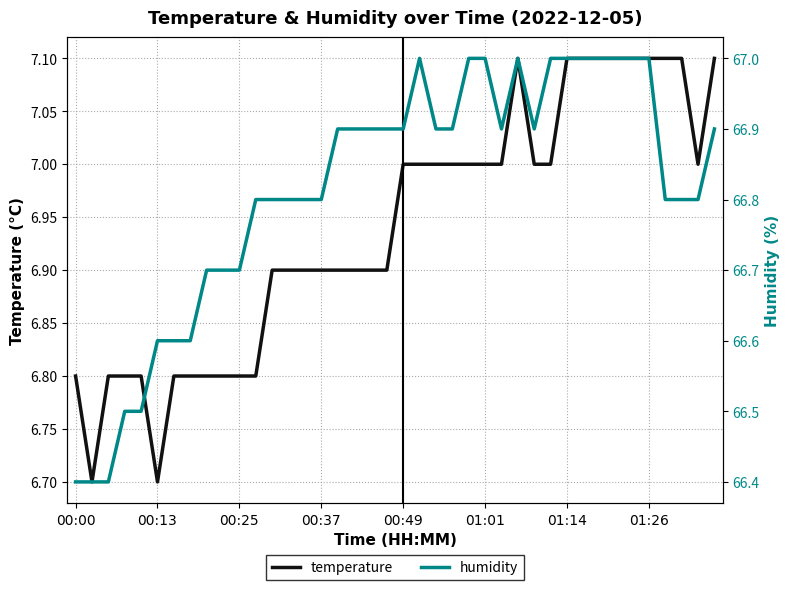

Which series has the widest spread of values?

humidity